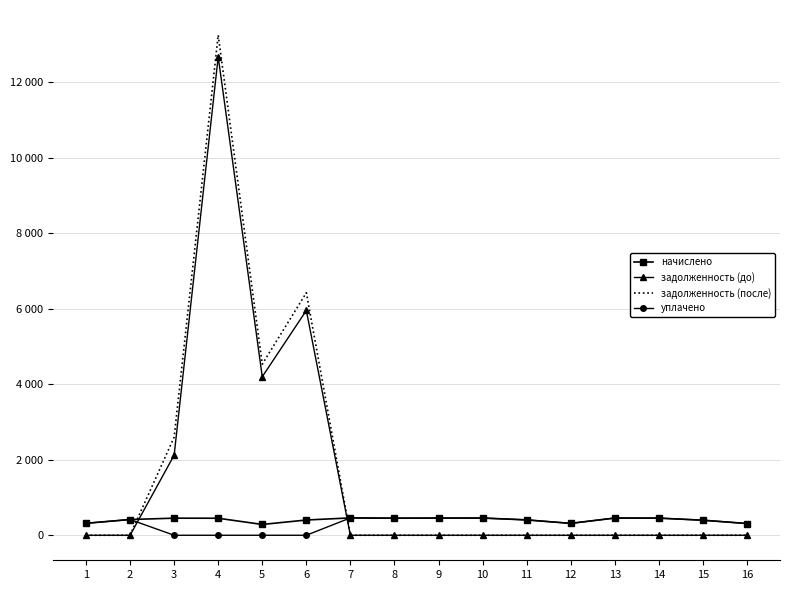

Between 14 and 13, which is larger?

13